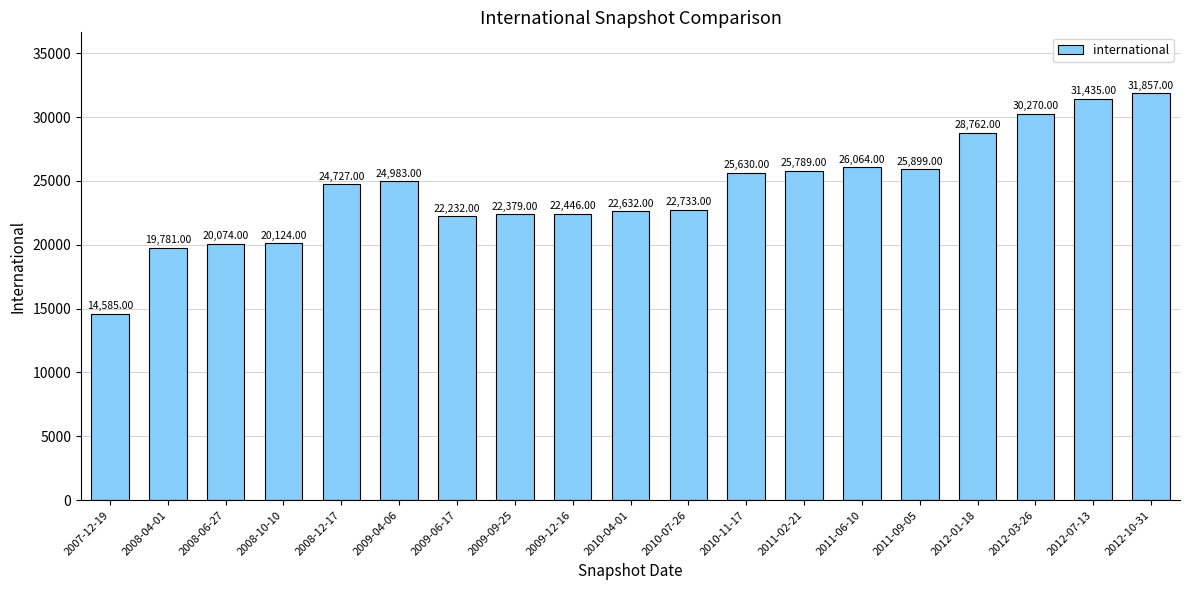

Reading left to right, list all the values displayed in this chart.

2007-12-19=14585	2008-04-01=19781	2008-06-27=20074	2008-10-10=20124	2008-12-17=24727	2009-04-06=24983	2009-06-17=22232	2009-09-25=22379	2009-12-16=22446	2010-04-01=22632	2010-07-26=22733	2010-11-17=25630	2011-02-21=25789	2011-06-10=26064	2011-09-05=25899	2012-01-18=28762	2012-03-26=30270	2012-07-13=31435	2012-10-31=31857